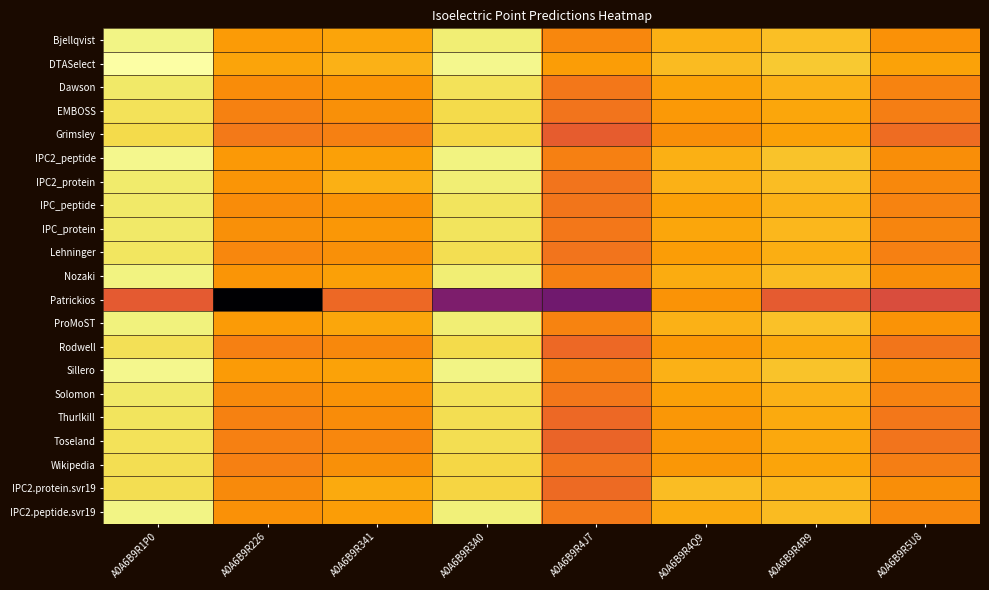

Reading left to right, extract all data points from this chart.

Bjellqvist: A0A6B9R1P0=5.2	A0A6B9R226=4.3	A0A6B9R341=4.4	A0A6B9R3A0=5.2	A0A6B9R4J7=4.1	A0A6B9R4Q9=4.5	A0A6B9R4R9=4.7	A0A6B9R5U8=4.2
DTASelect: A0A6B9R1P0=5.4	A0A6B9R226=4.4	A0A6B9R341=4.5	A0A6B9R3A0=5.3	A0A6B9R4J7=4.3	A0A6B9R4Q9=4.6	A0A6B9R4R9=4.8	A0A6B9R5U8=4.4
Dawson: A0A6B9R1P0=5.1	A0A6B9R226=4.1	A0A6B9R341=4.2	A0A6B9R3A0=5.0	A0A6B9R4J7=3.9	A0A6B9R4Q9=4.4	A0A6B9R4R9=4.5	A0A6B9R5U8=4.0
EMBOSS: A0A6B9R1P0=5.0	A0A6B9R226=4.0	A0A6B9R341=4.2	A0A6B9R3A0=4.9	A0A6B9R4J7=3.9	A0A6B9R4Q9=4.3	A0A6B9R4R9=4.4	A0A6B9R5U8=4.0
Grimsley: A0A6B9R1P0=5.0	A0A6B9R226=3.9	A0A6B9R341=4.0	A0A6B9R3A0=4.9	A0A6B9R4J7=3.6	A0A6B9R4Q9=4.2	A0A6B9R4R9=4.4	A0A6B9R5U8=3.8
IPC2_peptide: A0A6B9R1P0=5.3	A0A6B9R226=4.3	A0A6B9R341=4.3	A0A6B9R3A0=5.2	A0A6B9R4J7=4.0	A0A6B9R4Q9=4.5	A0A6B9R4R9=4.7	A0A6B9R5U8=4.2
IPC2_protein: A0A6B9R1P0=5.1	A0A6B9R226=4.2	A0A6B9R341=4.5	A0A6B9R3A0=5.2	A0A6B9R4J7=3.8	A0A6B9R4Q9=4.5	A0A6B9R4R9=4.6	A0A6B9R5U8=4.1
IPC_peptide: A0A6B9R1P0=5.1	A0A6B9R226=4.1	A0A6B9R341=4.2	A0A6B9R3A0=5.0	A0A6B9R4J7=3.9	A0A6B9R4Q9=4.4	A0A6B9R4R9=4.5	A0A6B9R5U8=4.0
IPC_protein: A0A6B9R1P0=5.1	A0A6B9R226=4.2	A0A6B9R341=4.3	A0A6B9R3A0=5.0	A0A6B9R4J7=3.9	A0A6B9R4Q9=4.4	A0A6B9R4R9=4.6	A0A6B9R5U8=4.0
Lehninger: A0A6B9R1P0=5.1	A0A6B9R226=4.1	A0A6B9R341=4.2	A0A6B9R3A0=5.0	A0A6B9R4J7=3.8	A0A6B9R4Q9=4.3	A0A6B9R4R9=4.5	A0A6B9R5U8=4.0
Nozaki: A0A6B9R1P0=5.2	A0A6B9R226=4.2	A0A6B9R341=4.4	A0A6B9R3A0=5.2	A0A6B9R4J7=4.0	A0A6B9R4Q9=4.5	A0A6B9R4R9=4.6	A0A6B9R5U8=4.1
Patrickios: A0A6B9R1P0=3.5	A0A6B9R226=0.3	A0A6B9R341=3.7	A0A6B9R3A0=2.1	A0A6B9R4J7=1.9	A0A6B9R4Q9=4.2	A0A6B9R4R9=3.5	A0A6B9R5U8=3.3
ProMoST: A0A6B9R1P0=5.2	A0A6B9R226=4.3	A0A6B9R341=4.4	A0A6B9R3A0=5.2	A0A6B9R4J7=4.0	A0A6B9R4Q9=4.5	A0A6B9R4R9=4.7	A0A6B9R5U8=4.2
Rodwell: A0A6B9R1P0=5.0	A0A6B9R226=4.0	A0A6B9R341=4.1	A0A6B9R3A0=5.0	A0A6B9R4J7=3.7	A0A6B9R4Q9=4.2	A0A6B9R4R9=4.4	A0A6B9R5U8=3.9
Sillero: A0A6B9R1P0=5.3	A0A6B9R226=4.3	A0A6B9R341=4.4	A0A6B9R3A0=5.2	A0A6B9R4J7=4.0	A0A6B9R4Q9=4.5	A0A6B9R4R9=4.7	A0A6B9R5U8=4.2
Solomon: A0A6B9R1P0=5.1	A0A6B9R226=4.1	A0A6B9R341=4.2	A0A6B9R3A0=5.0	A0A6B9R4J7=3.9	A0A6B9R4Q9=4.4	A0A6B9R4R9=4.5	A0A6B9R5U8=4.0
Thurlkill: A0A6B9R1P0=5.0	A0A6B9R226=4.0	A0A6B9R341=4.1	A0A6B9R3A0=5.0	A0A6B9R4J7=3.7	A0A6B9R4Q9=4.3	A0A6B9R4R9=4.4	A0A6B9R5U8=3.9
Toseland: A0A6B9R1P0=5.0	A0A6B9R226=4.0	A0A6B9R341=4.1	A0A6B9R3A0=5.0	A0A6B9R4J7=3.6	A0A6B9R4Q9=4.2	A0A6B9R4R9=4.4	A0A6B9R5U8=3.8
Wikipedia: A0A6B9R1P0=5.0	A0A6B9R226=4.0	A0A6B9R341=4.2	A0A6B9R3A0=4.9	A0A6B9R4J7=3.8	A0A6B9R4Q9=4.2	A0A6B9R4R9=4.4	A0A6B9R5U8=4.0
IPC2.protein.svr19: A0A6B9R1P0=5.0	A0A6B9R226=4.1	A0A6B9R341=4.5	A0A6B9R3A0=4.9	A0A6B9R4J7=3.7	A0A6B9R4Q9=4.7	A0A6B9R4R9=4.6	A0A6B9R5U8=4.1
IPC2.peptide.svr19: A0A6B9R1P0=5.2	A0A6B9R226=4.2	A0A6B9R341=4.3	A0A6B9R3A0=5.2	A0A6B9R4J7=3.9	A0A6B9R4Q9=4.5	A0A6B9R4R9=4.6	A0A6B9R5U8=4.1